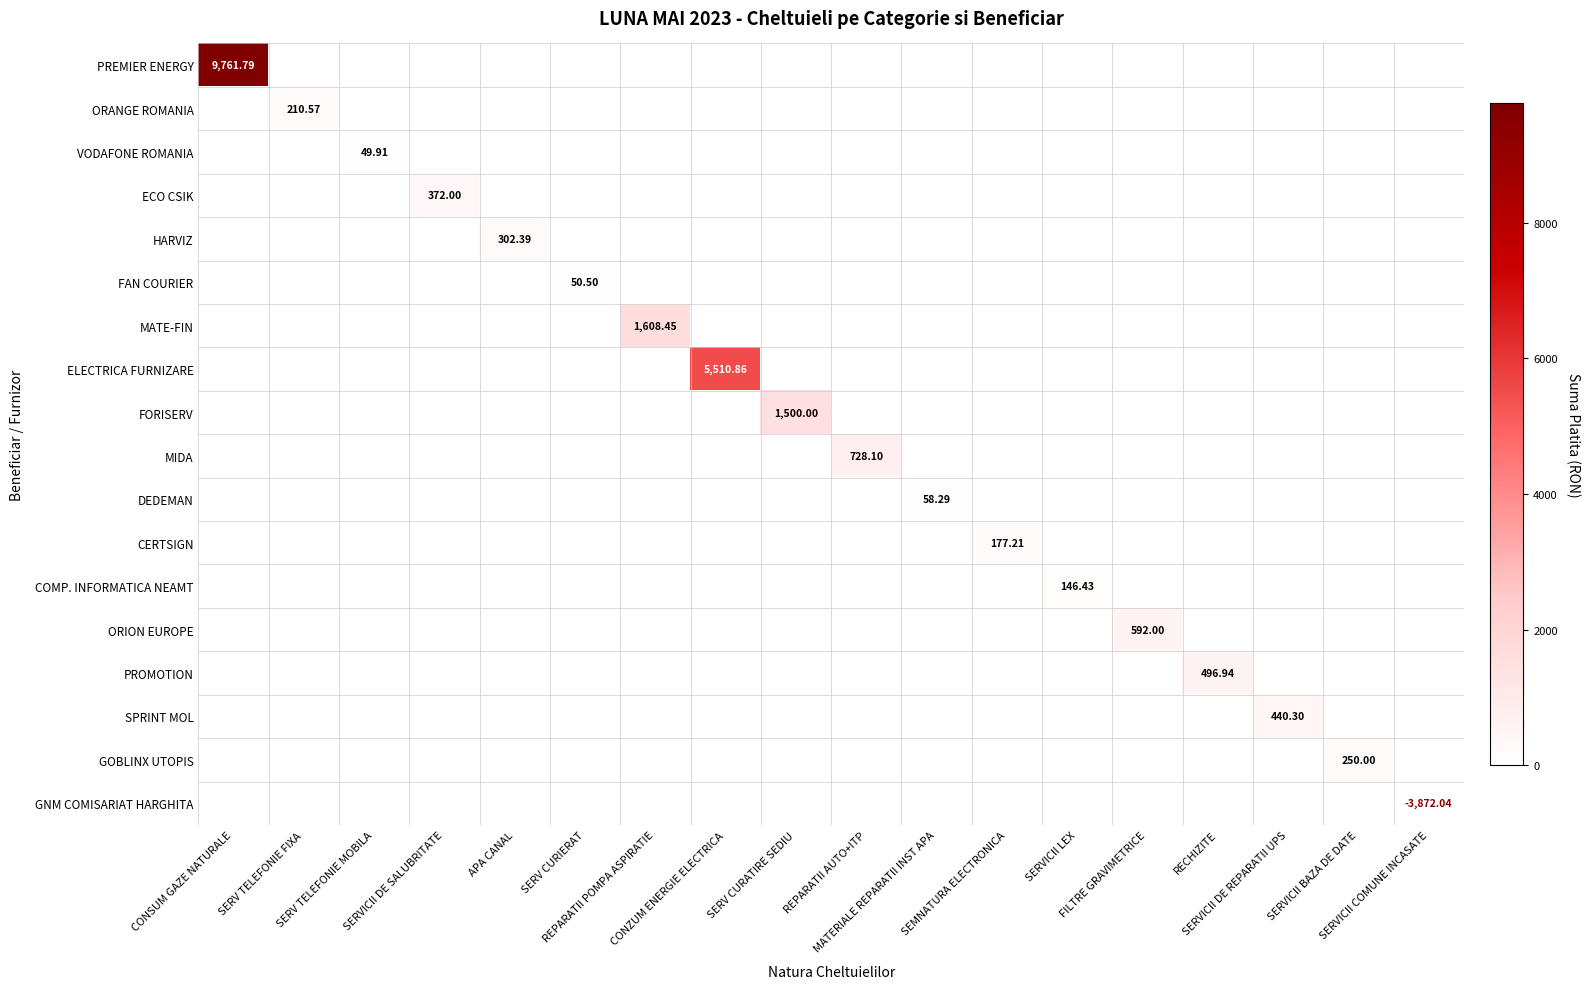

What is the spread (max minus min) of values at RECHIZITE?

496.9